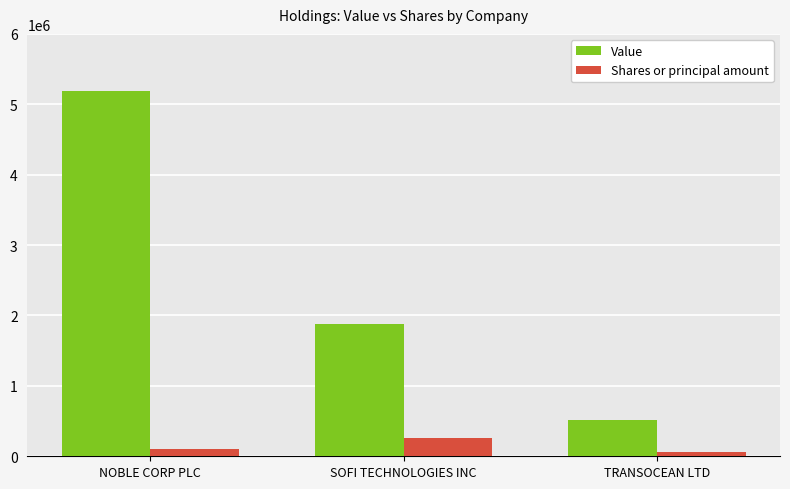

What position from the right is TRANSOCEAN LTD?

1